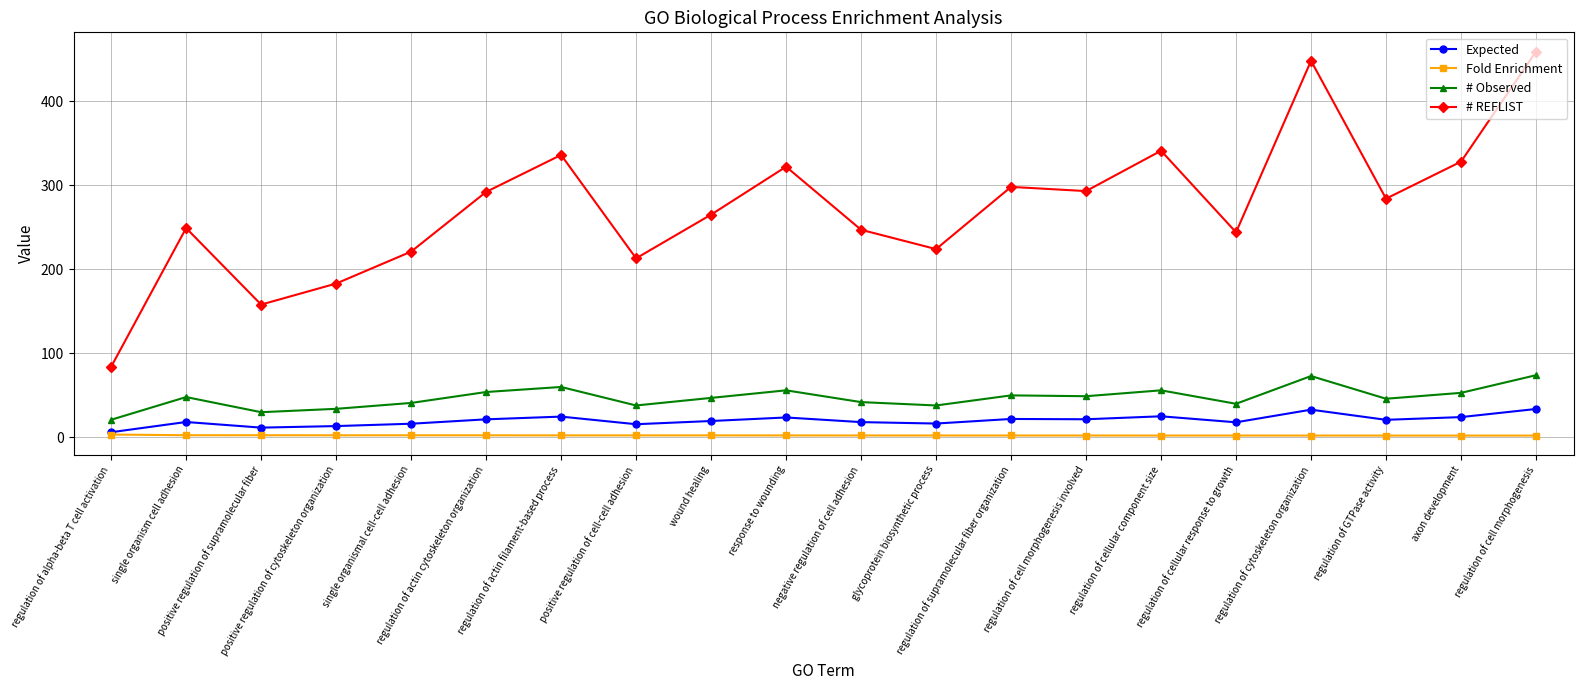

What is the value of the Expected point at the 20th from the left?

33.8